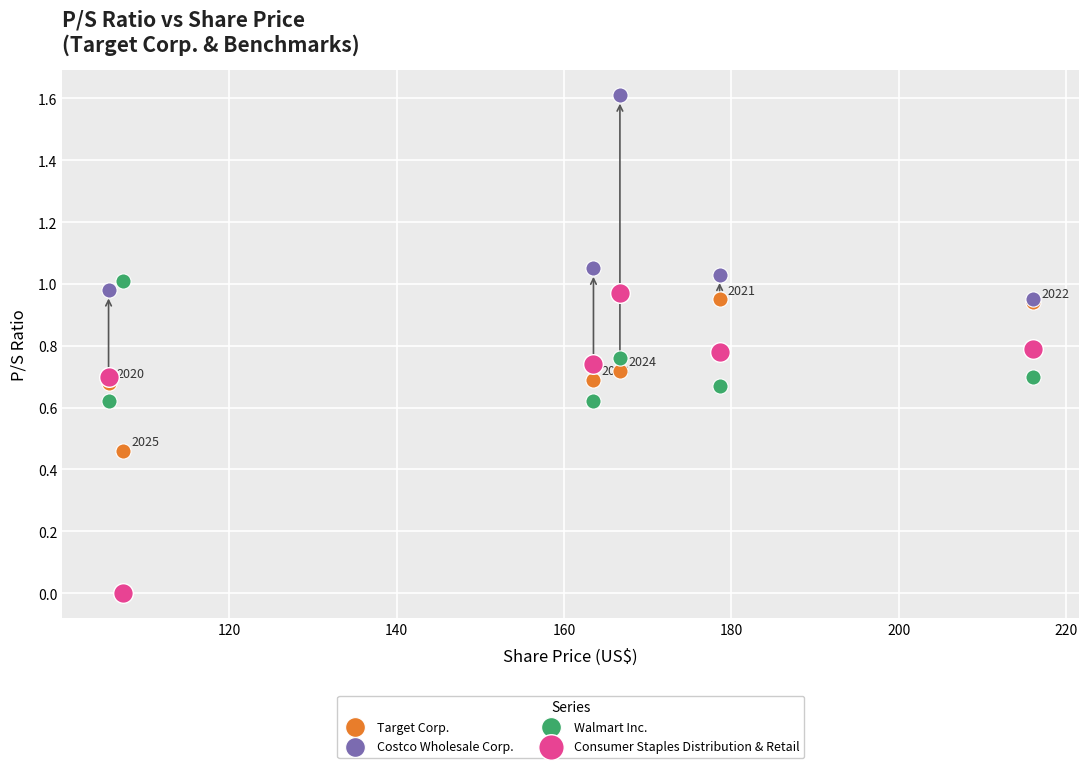

Which series contains the highest Y value?

Costco Wholesale Corp.